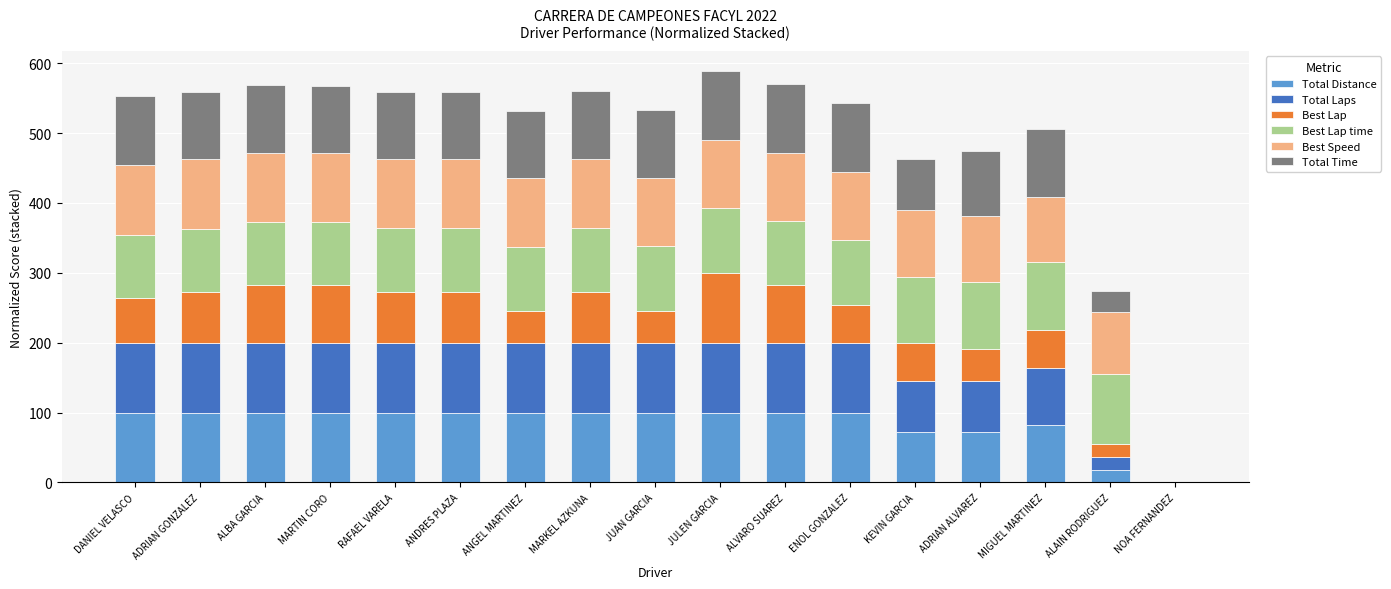

What is the total value across all series at DANIEL VELASCO?

553.6